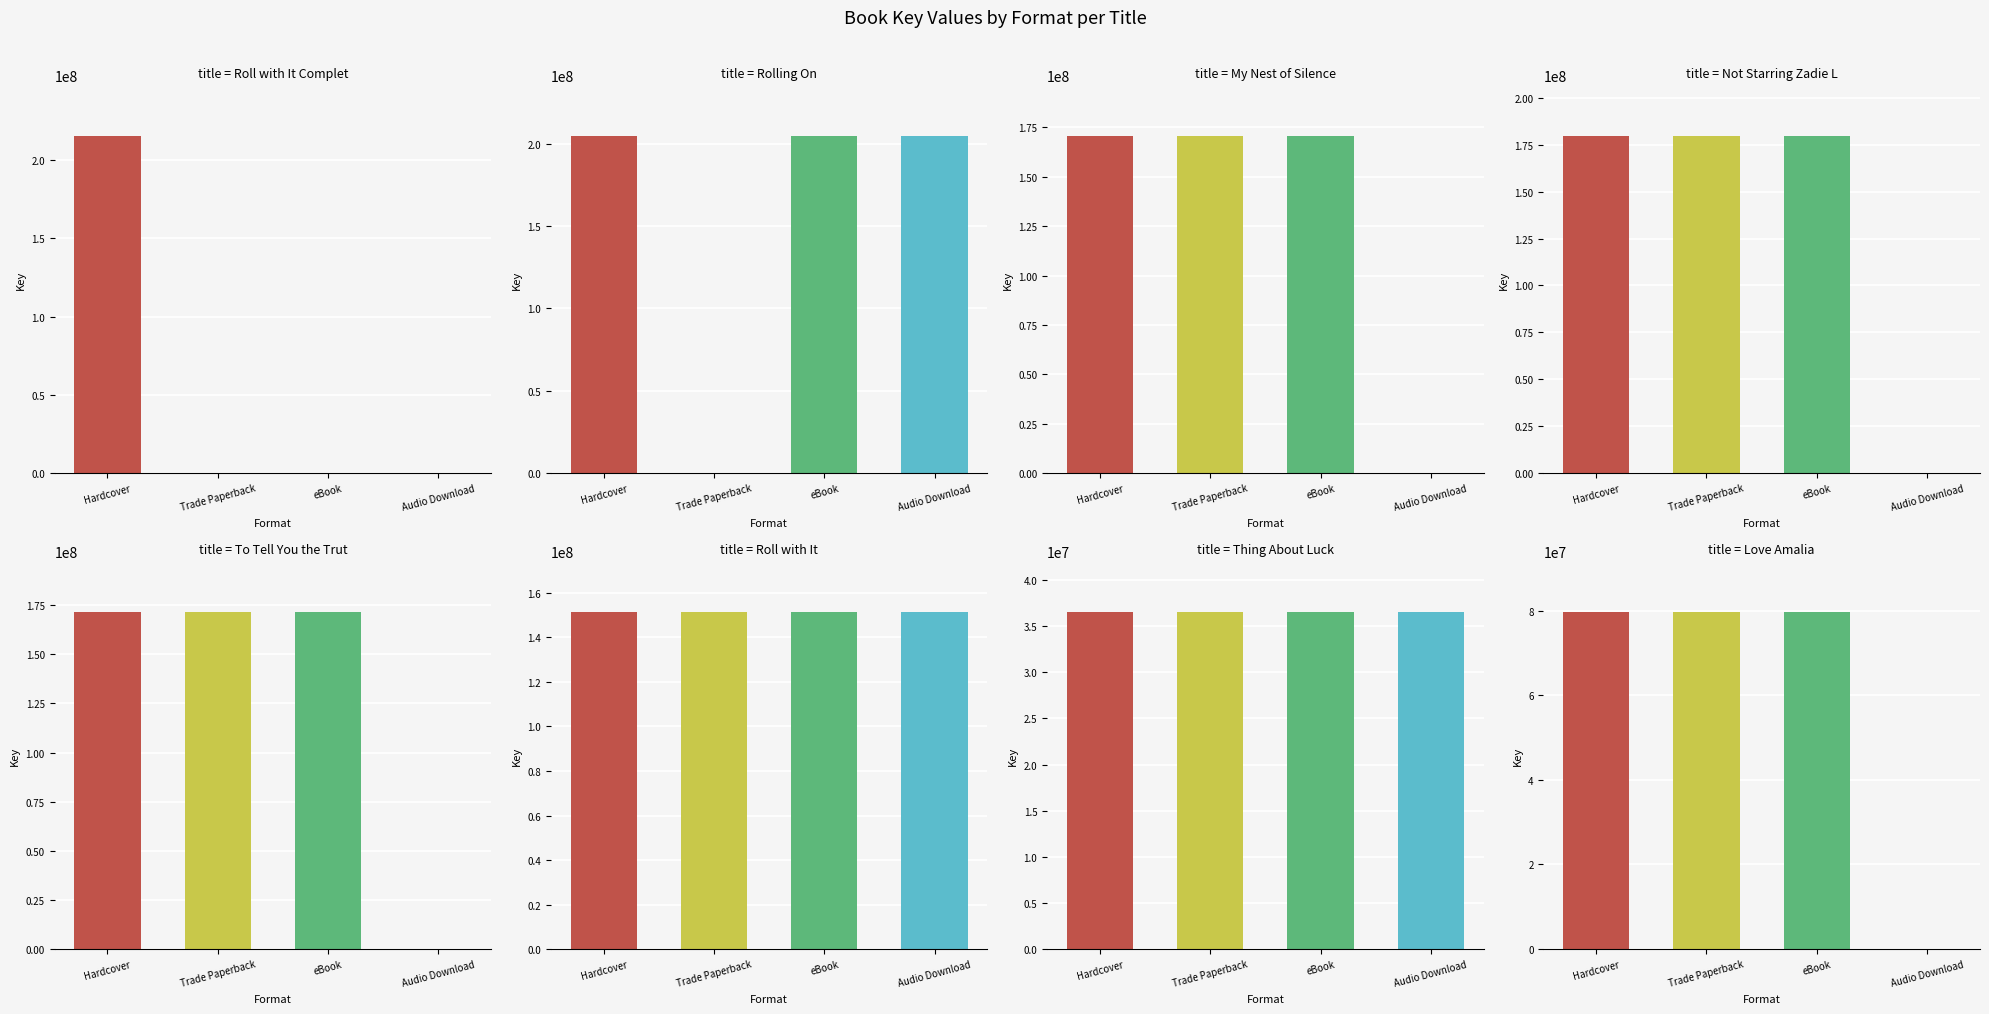

Which series has the largest total across all categories?

Hardcover